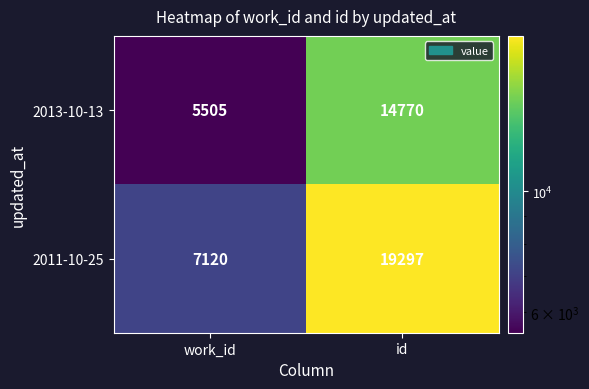

What is the difference between the maximum and minimum values in the 2013-10-13 series?

9265